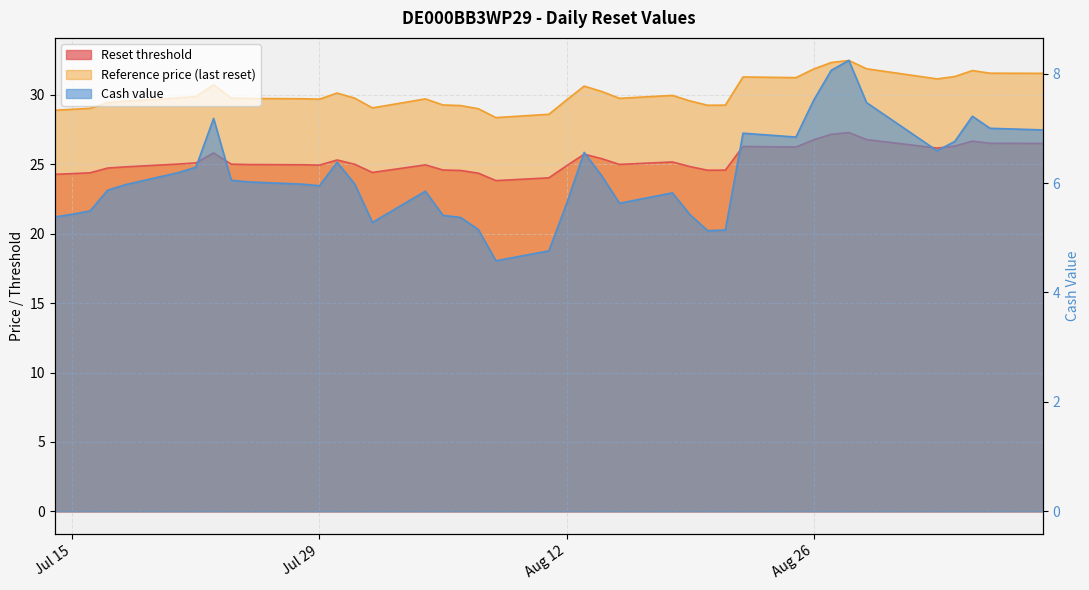

What is the spread (max minus min) of values at Aug 12?

24.0